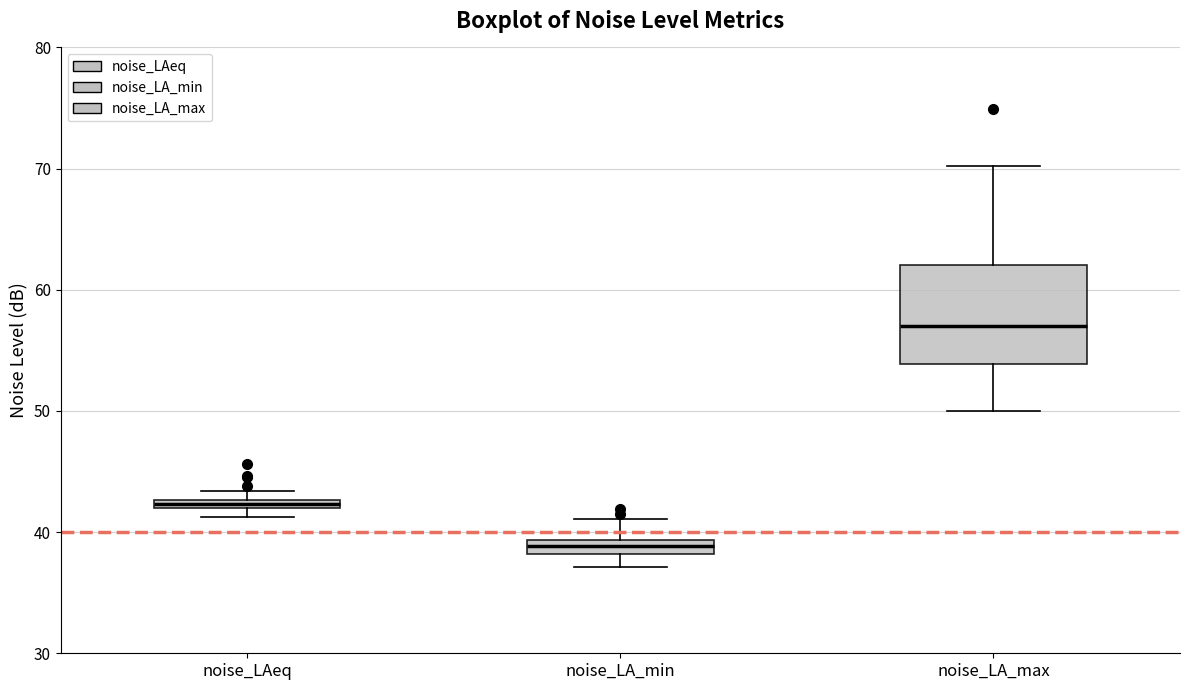

Where is the lower edge of the box for noise_LA_max on the y-axis? The values are not printed on the chart, so give them approximately, as read against the axis.

54